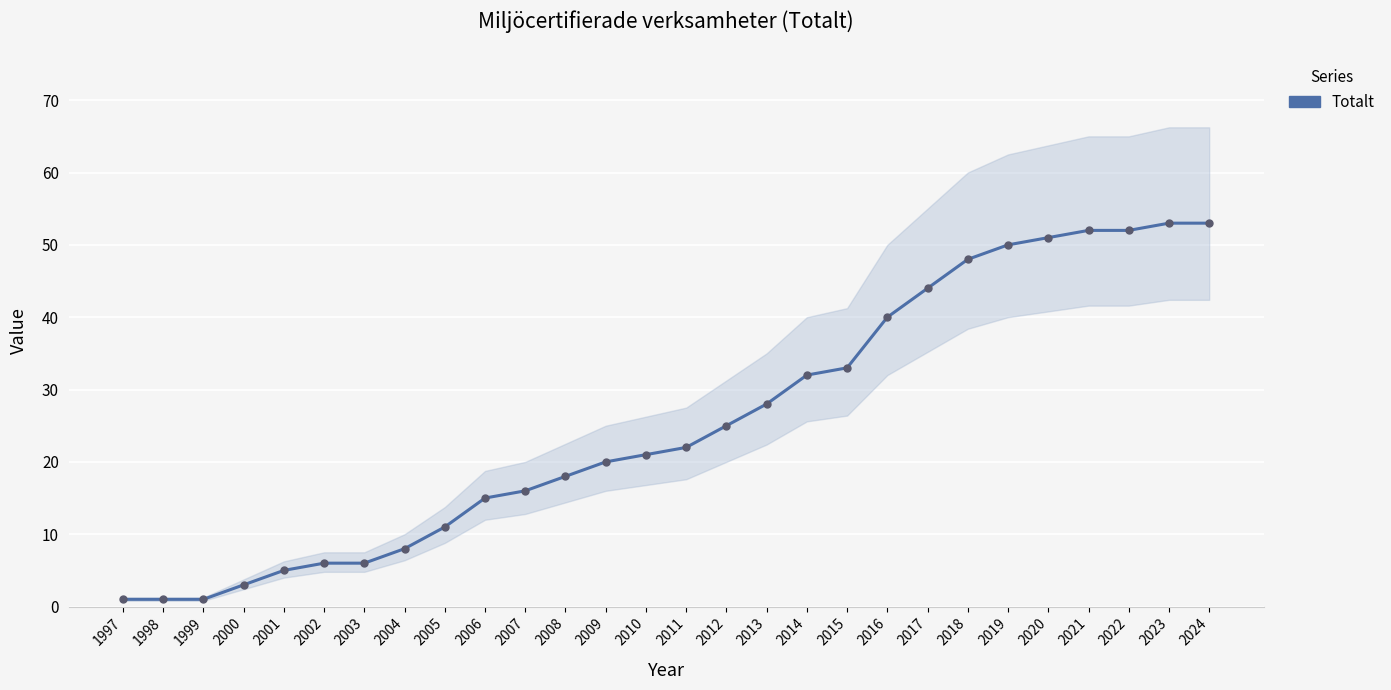

How many lines are shown in the chart?

1